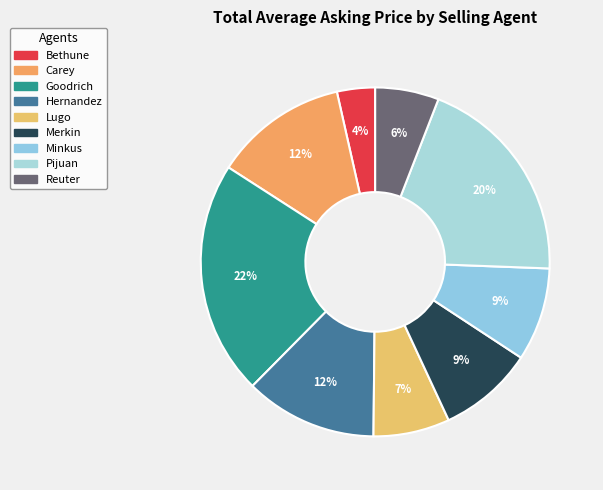

What is the ratio of the value at Minkus to the value at Goodrich?

0.4